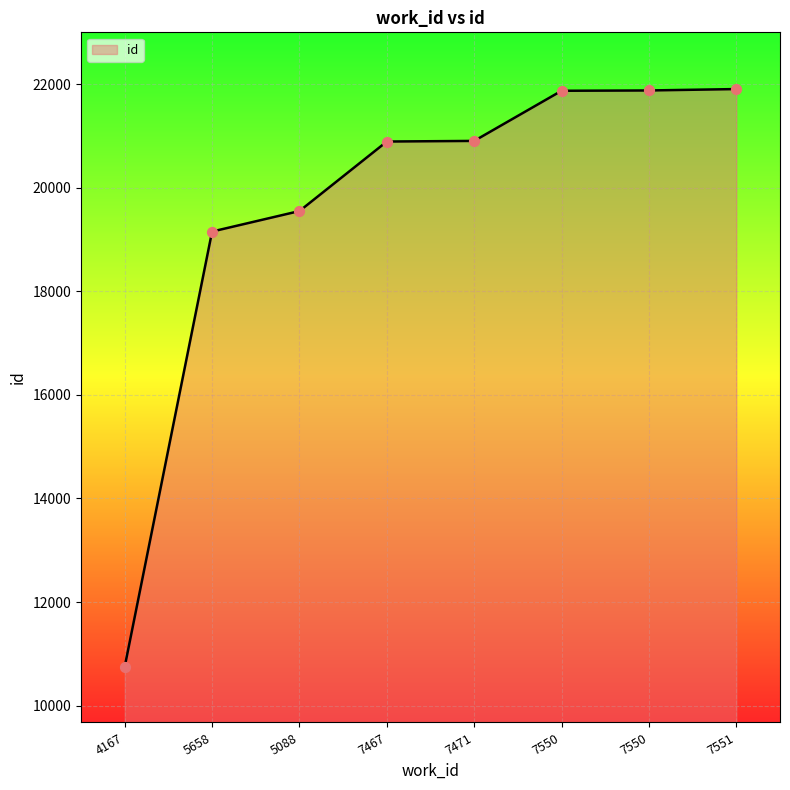

What is the change in value from 7550 to 7551?

+33